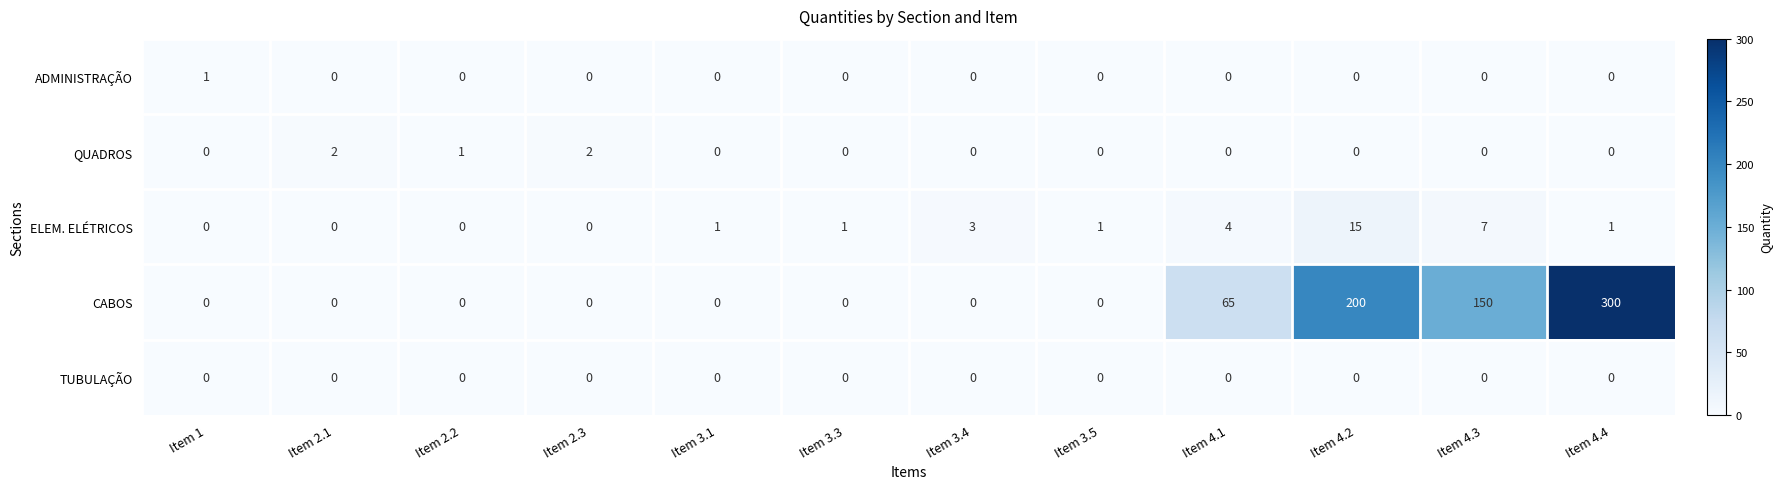

Rank the series by their maximum value, from highest to lowest.

CABOS, ELEM. ELÉTRICOS, QUADROS, ADMINISTRAÇÃO, TUBULAÇÃO